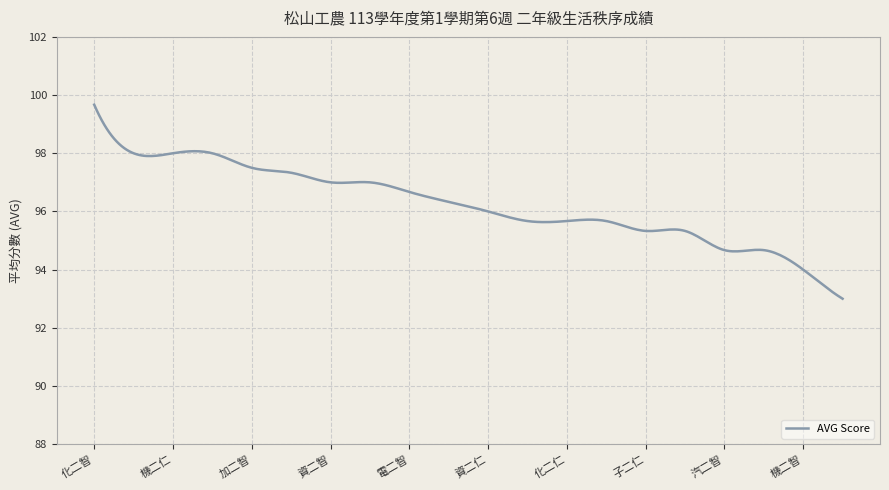

What is the smallest value displayed?

93.0